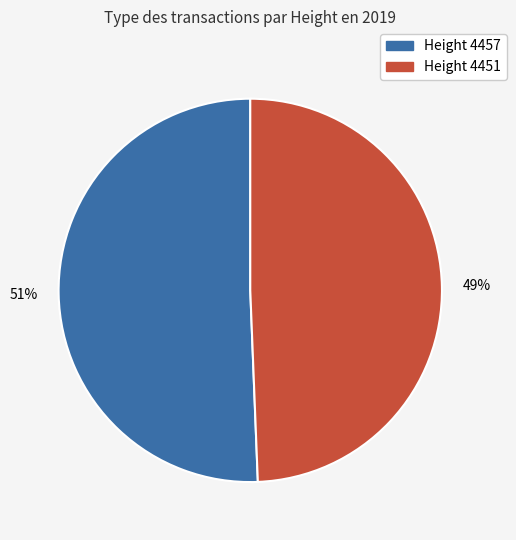

Rank the categories by value from highest to lowest.

Height 4457, Height 4451